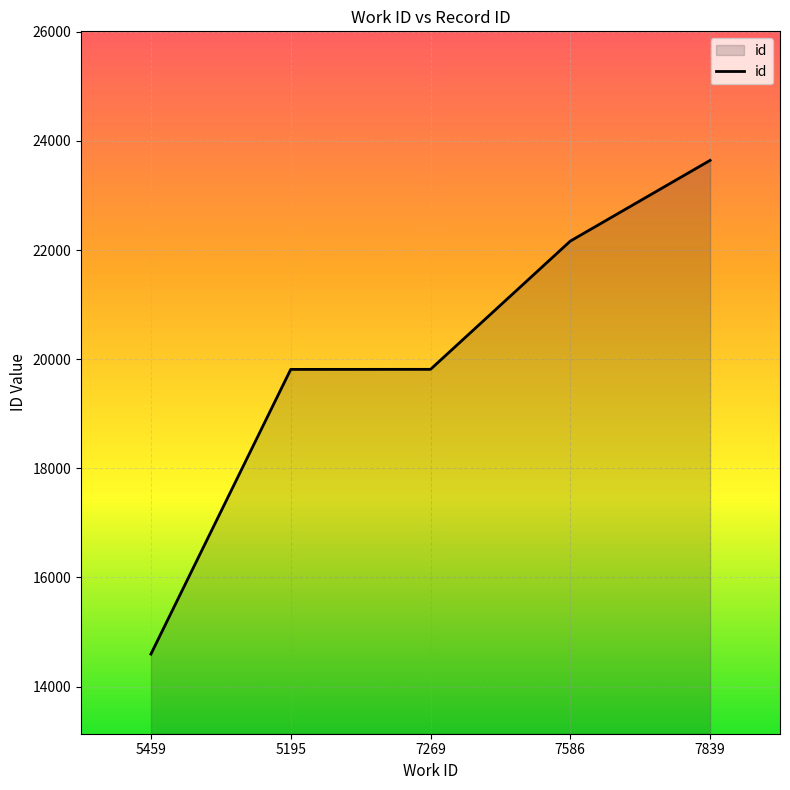

What position from the right is 7839?

1